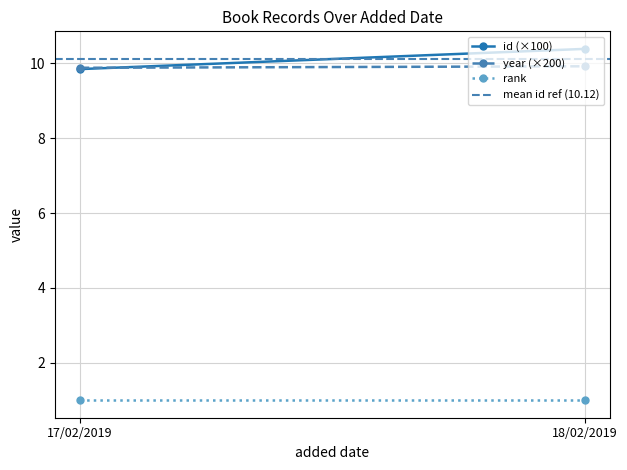

Count the year (×200) values in the range 9 to 10.

2